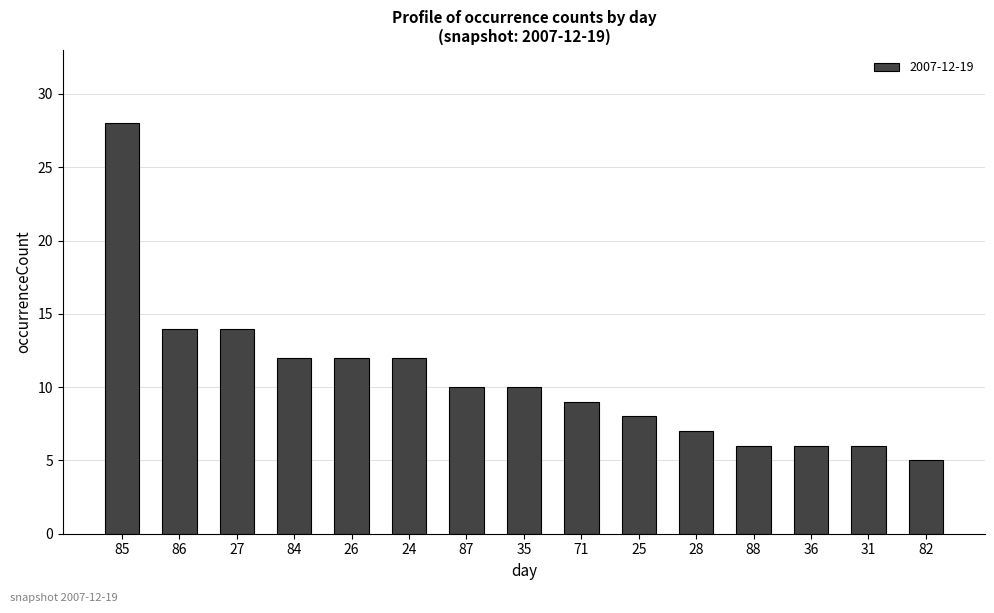

Reading left to right, extract all data points from this chart.

85=28	86=14	27=14	84=12	26=12	24=12	87=10	35=10	71=9	25=8	28=7	88=6	36=6	31=6	82=5